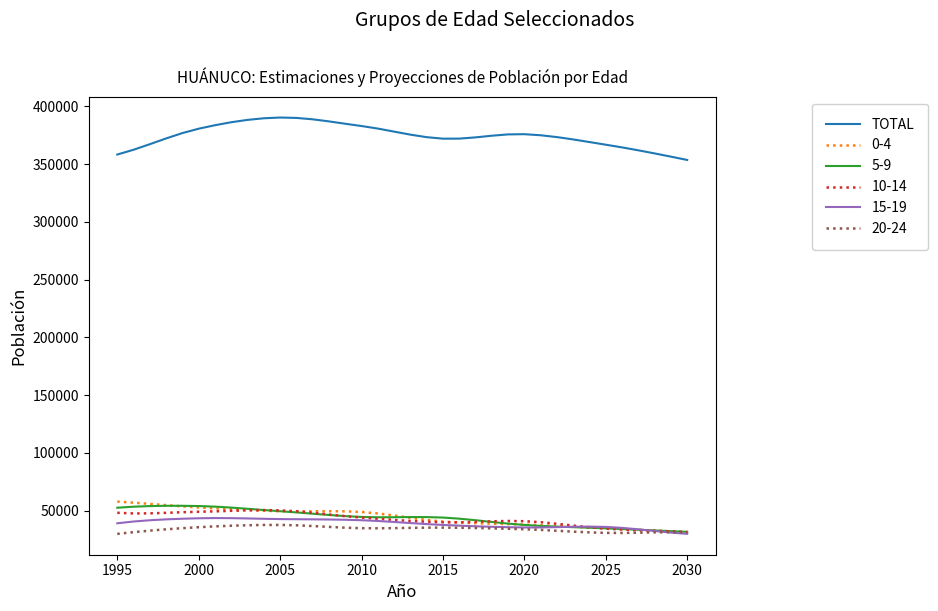

What is the maximum value for TOTAL?

390344